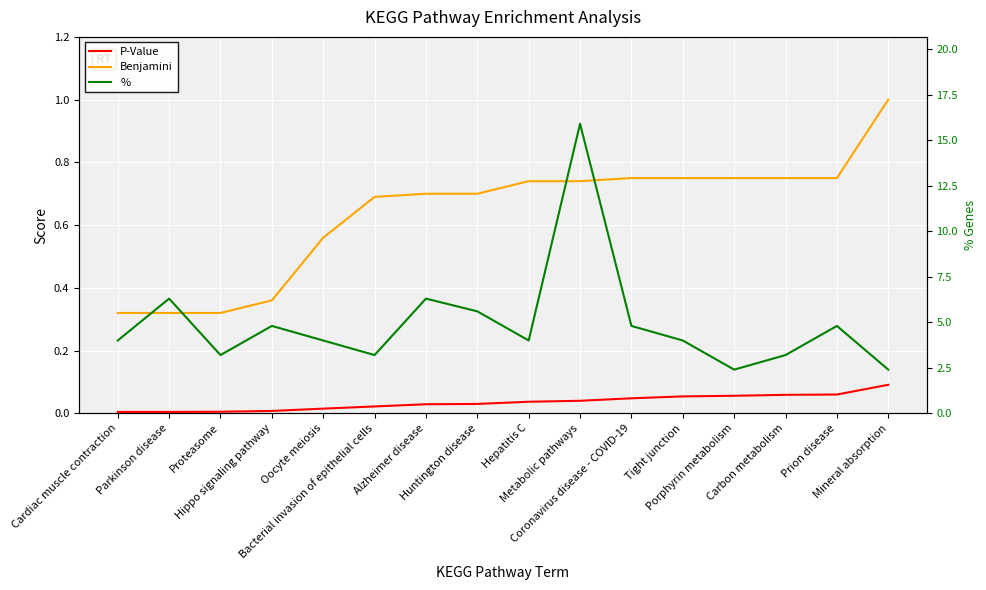

What position from the right is Cardiac muscle contraction?

16